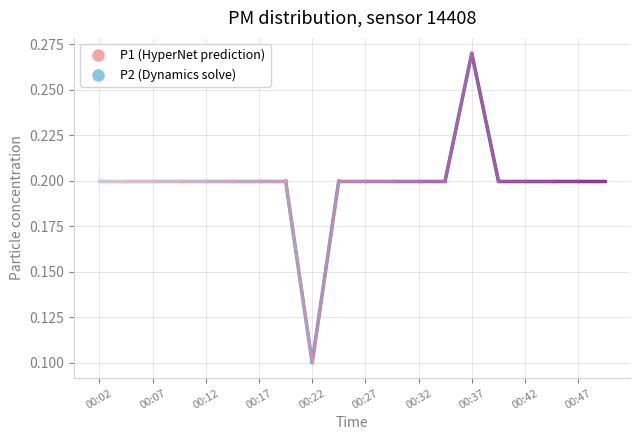

Which series has the largest total across all categories?

P1